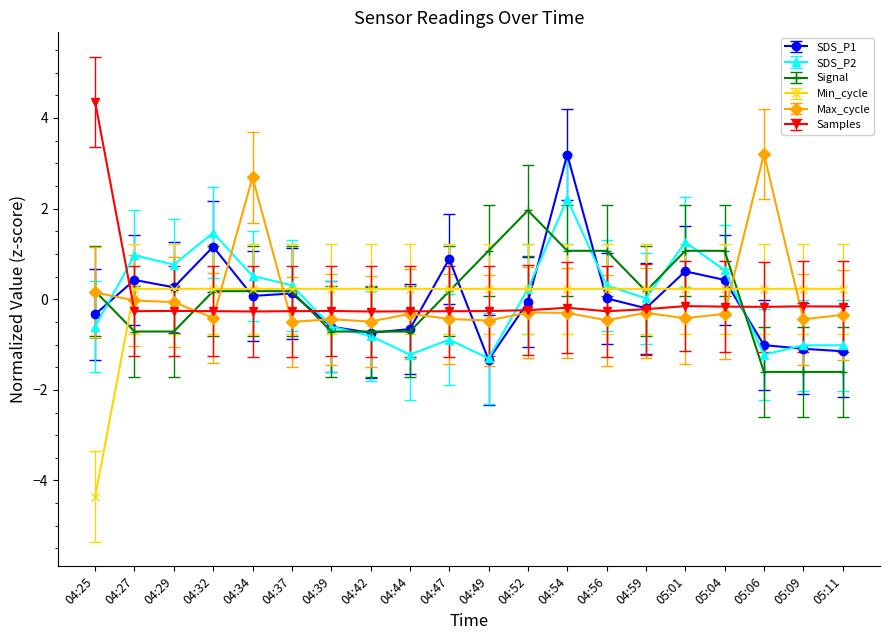

What is the difference between the maximum and second lowest values in the SDS_P1 series?

4.3